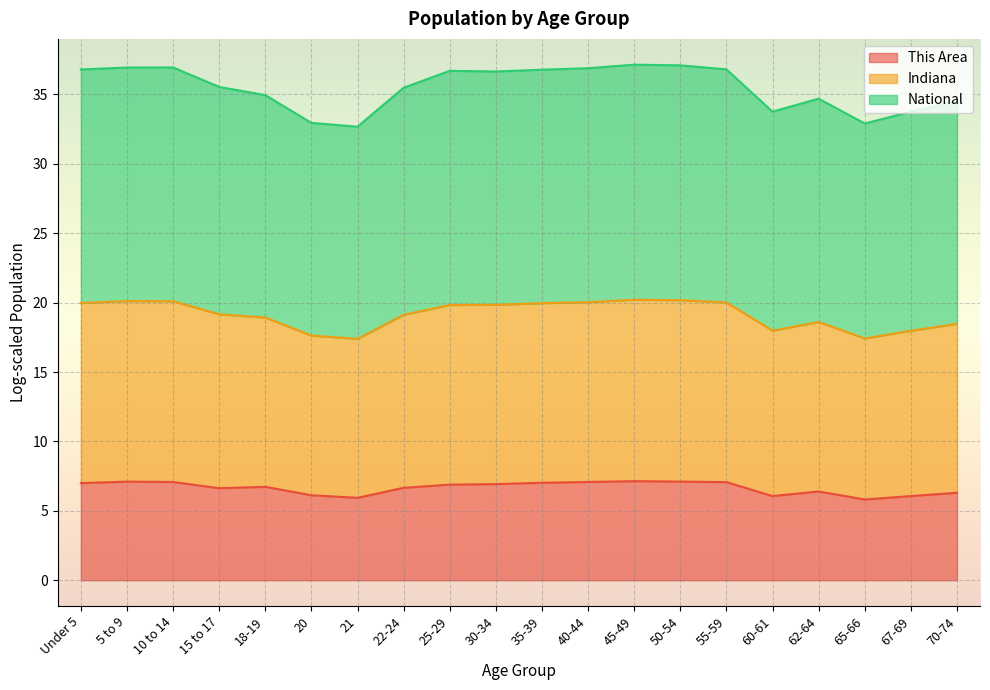

What is the minimum value for This Area?

5.8